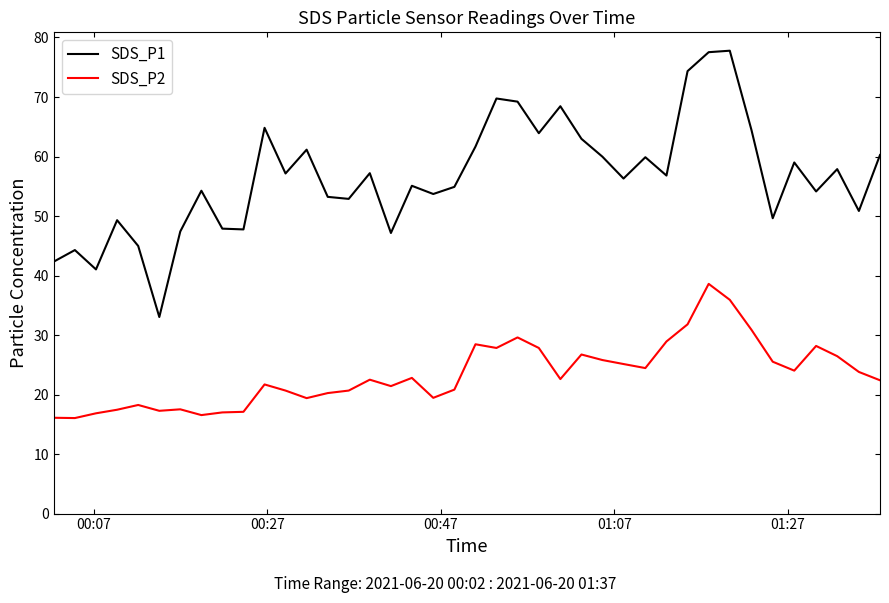

What is the greatest value displayed?

77.8